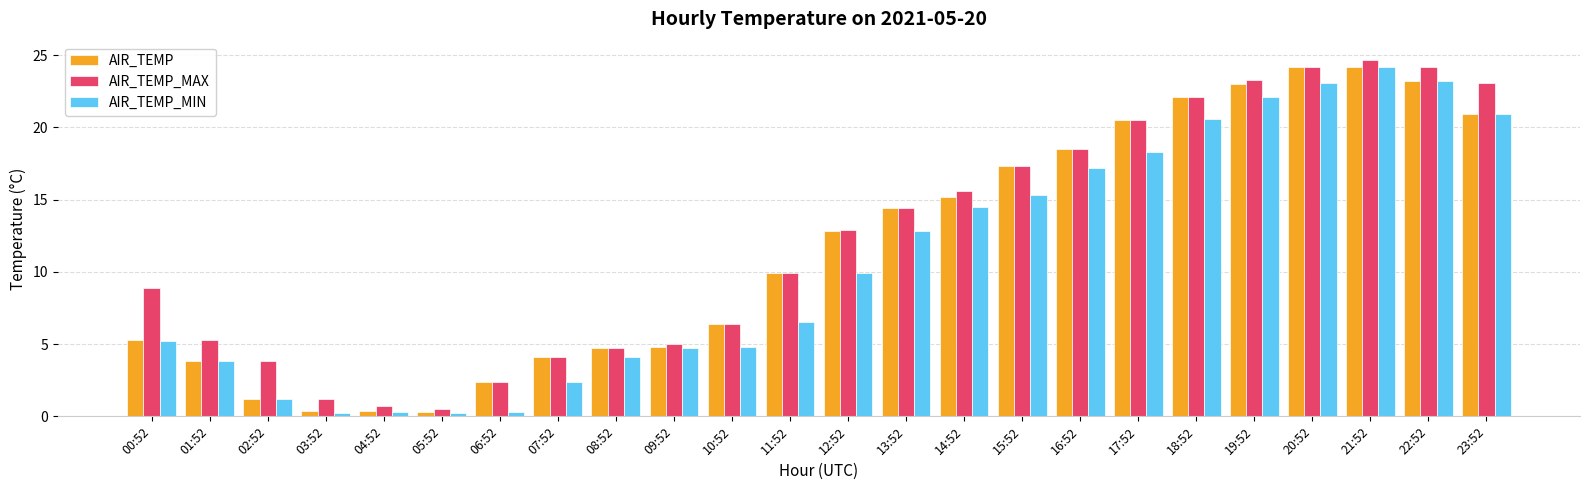

True or false: AIR_TEMP has a value of 1.0 at 01:52.

False